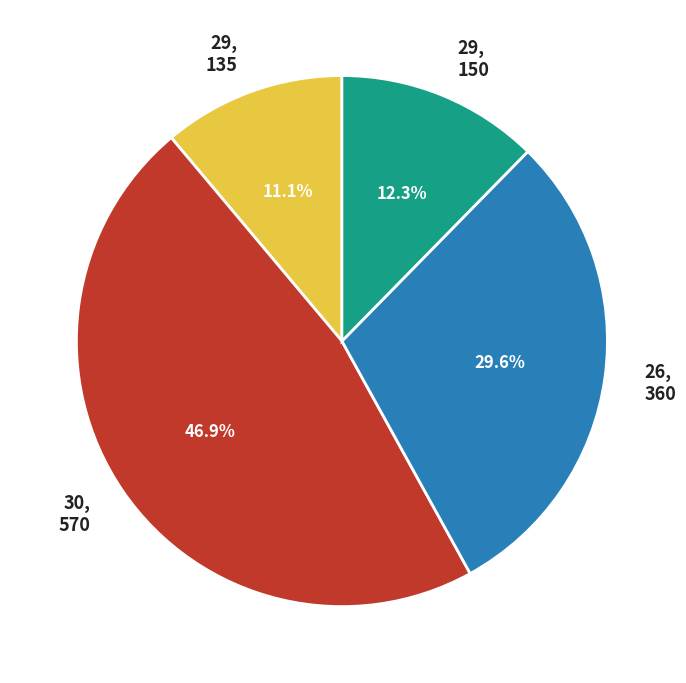

Does any single category account for the majority?

No